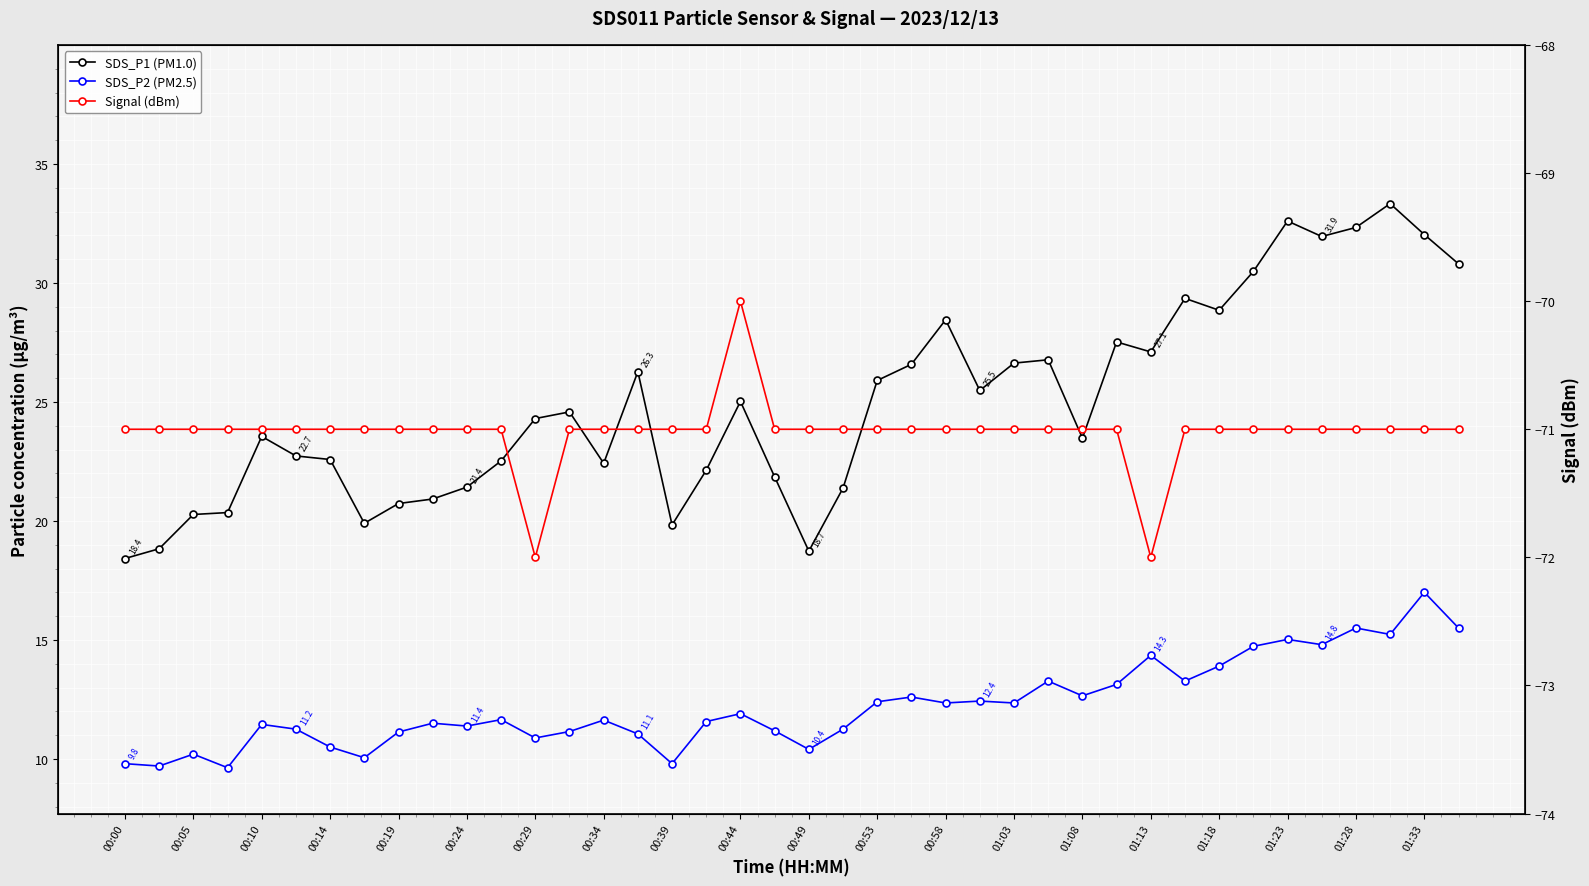

Is this an area chart (filled region under the line)?

No